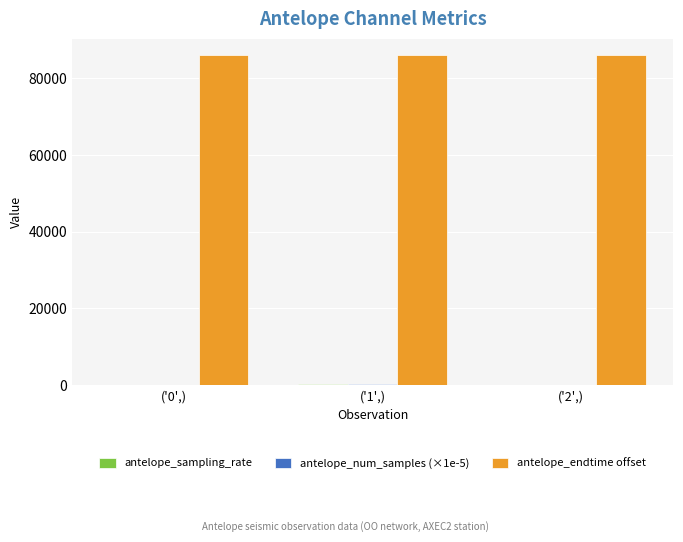

What is the sum of all antelope_endtime offset values?

257889.9